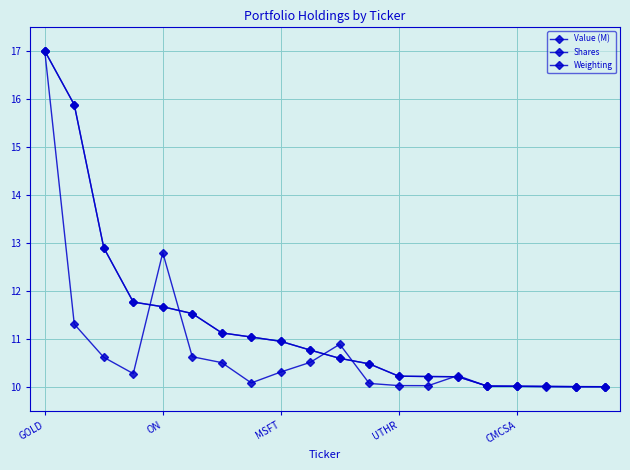

How many lines are shown in the chart?

3